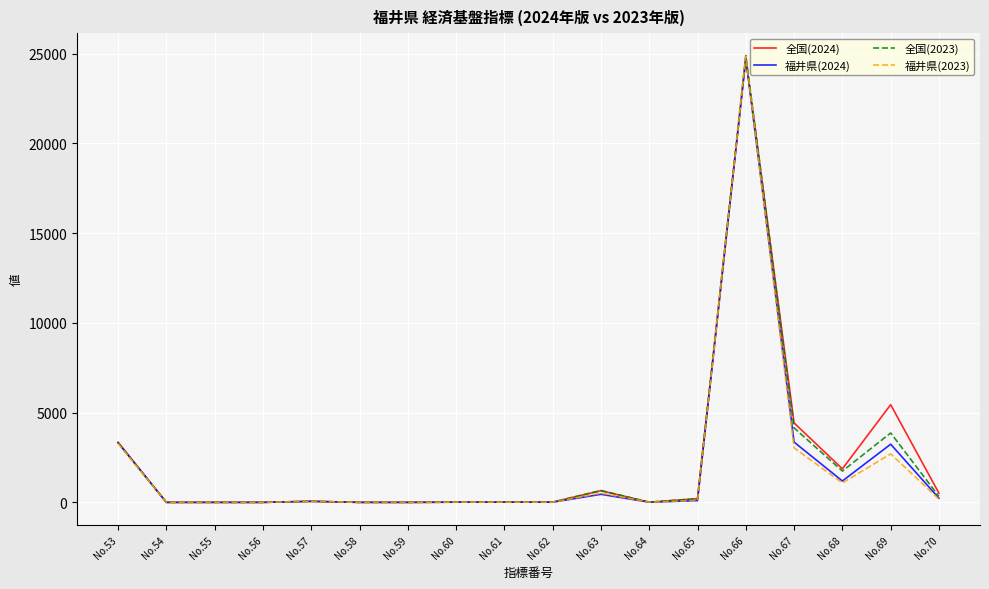

At how many categories does at least one series exceed 12344?

1